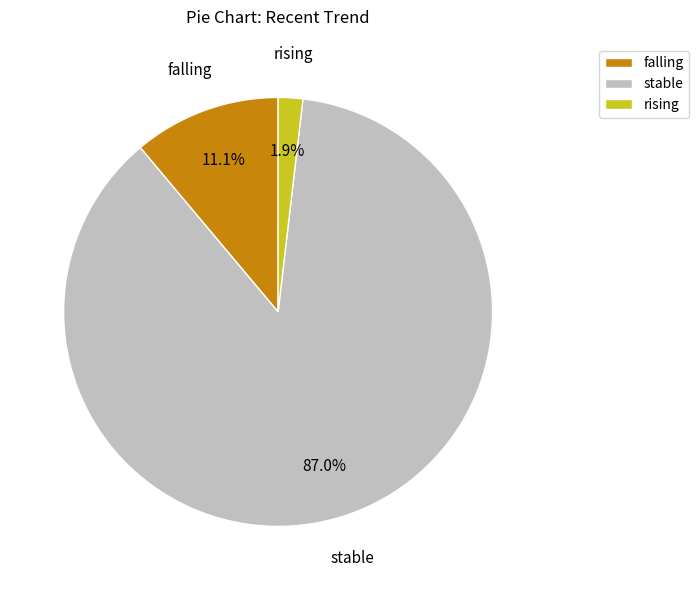

True or false: stable accounts for 99% of the total.

False